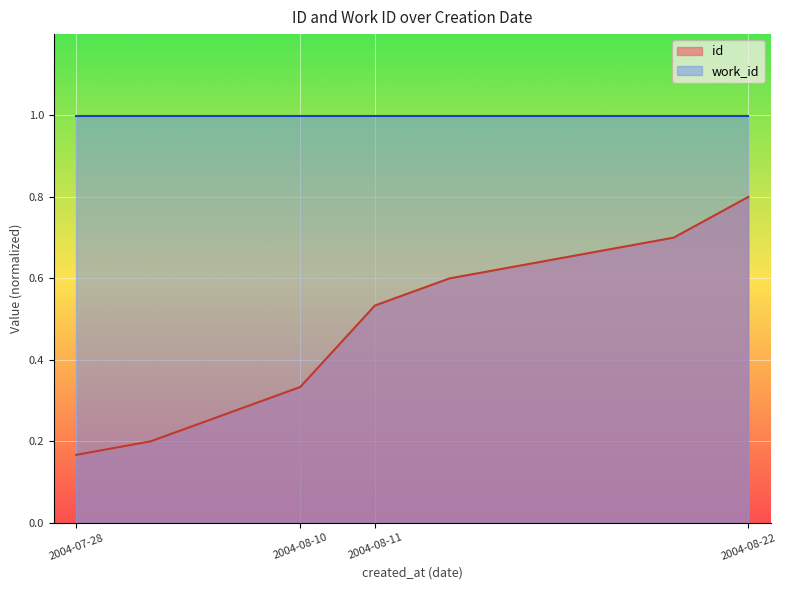

How many lines are shown in the chart?

2